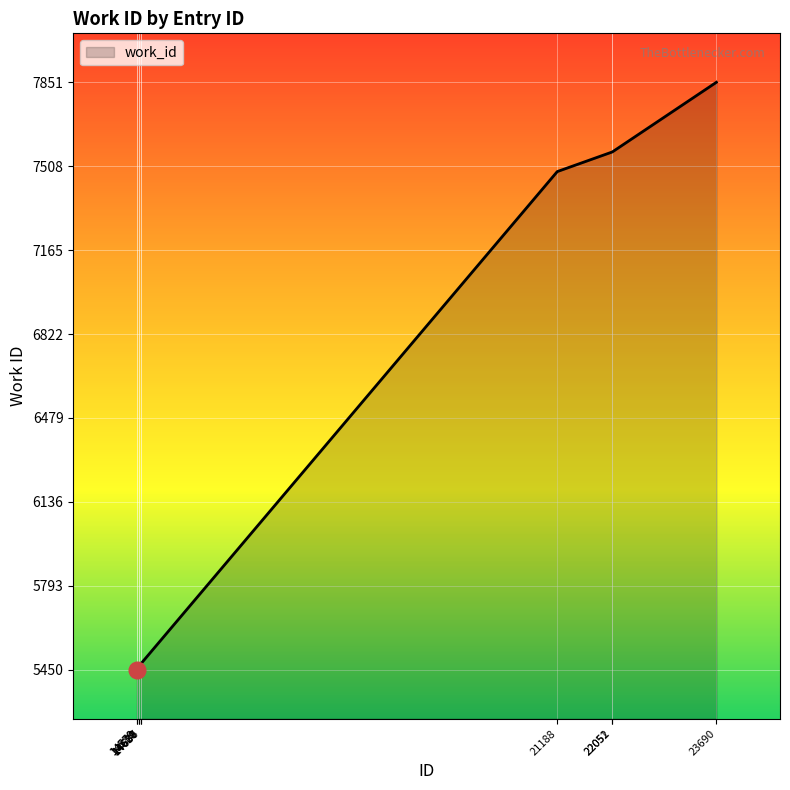

What is the difference between the maximum and minimum values?

2401